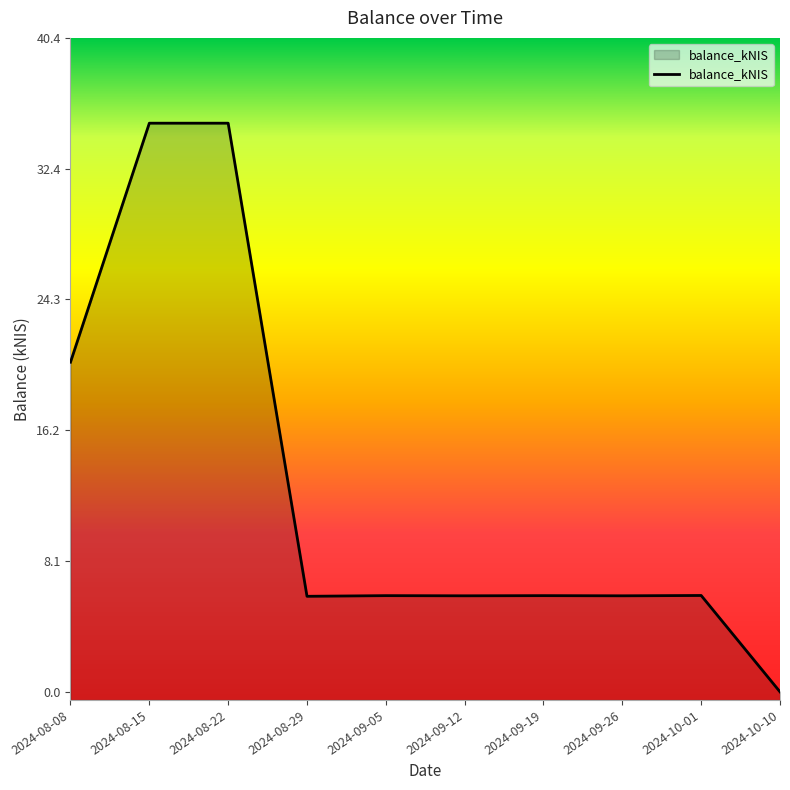

How many lines are shown in the chart?

1